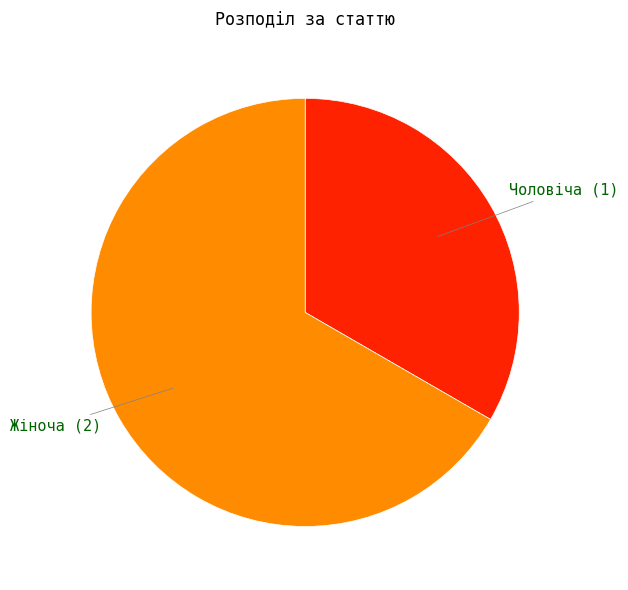

How many segments does this pie chart have?

2